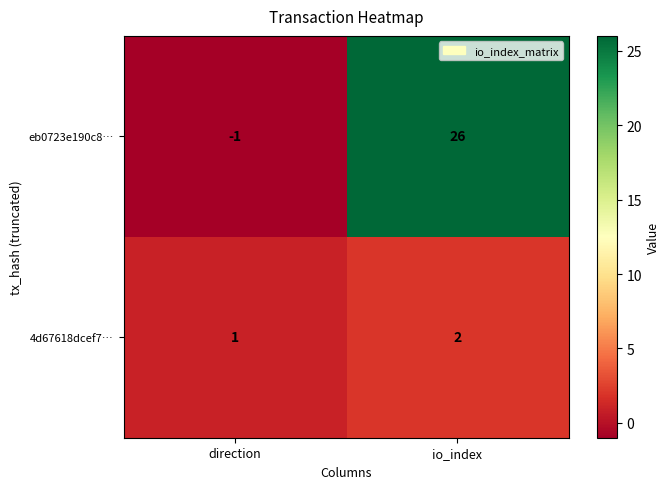

What is the difference between the eb0723e190c8… values at io_index and direction?

27